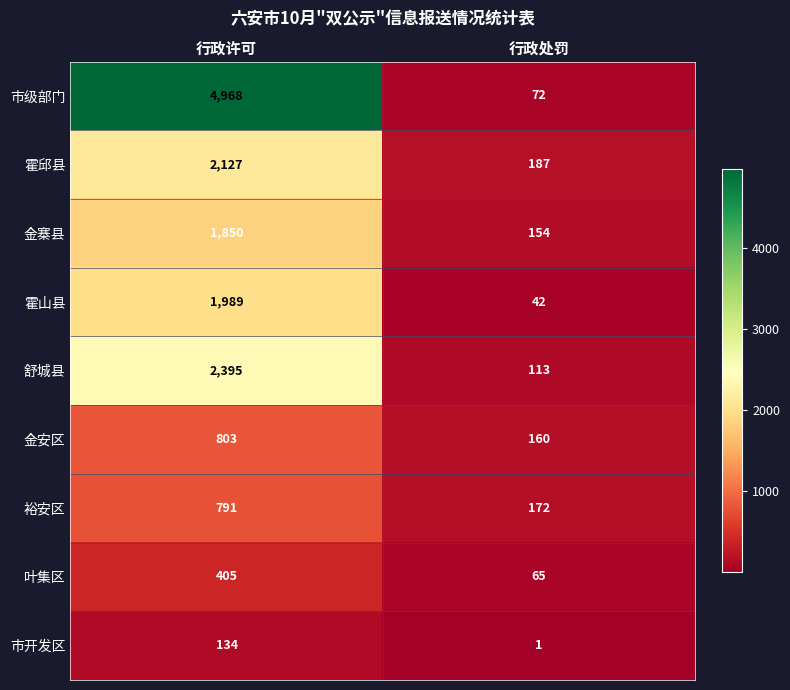

What is the minimum value for 金安区?

160